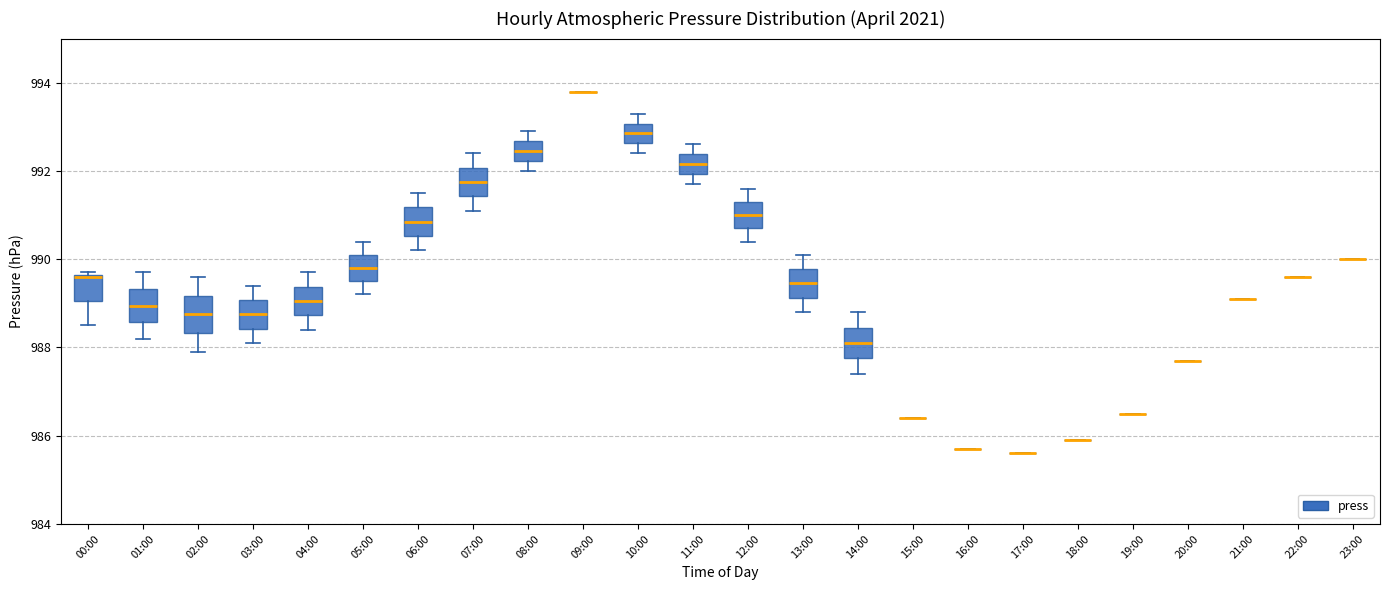

Reading left to right, read every box against the y-axis: the position of its median line, the range the box covers, and the ends of its whiskers. The values are not printed on the chart, so give them approximately, as read against the axis.

00:00: median 989.6, box 989.0 to 989.6, whiskers 988.6 to 989.8
01:00: median 989.0, box 988.6 to 989.4, whiskers 988.2 to 989.8
02:00: median 988.8, box 988.4 to 989.2, whiskers 988.0 to 989.6
03:00: median 988.8, box 988.4 to 989.0, whiskers 988.2 to 989.4
04:00: median 989.0, box 988.8 to 989.4, whiskers 988.4 to 989.8
05:00: median 989.8, box 989.6 to 990.2, whiskers 989.2 to 990.4
06:00: median 990.8, box 990.6 to 991.2, whiskers 990.2 to 991.6
07:00: median 991.8, box 991.4 to 992.0, whiskers 991.2 to 992.4
08:00: median 992.4, box 992.2 to 992.6, whiskers 992.0 to 993.0
09:00: box collapsed to a line at 993.8, whiskers 993.8 to 993.8
10:00: median 992.8, box 992.6 to 993.0, whiskers 992.4 to 993.4
11:00: median 992.2, box 992.0 to 992.4, whiskers 991.8 to 992.6
12:00: median 991.0, box 990.8 to 991.4, whiskers 990.4 to 991.6
13:00: median 989.4, box 989.2 to 989.8, whiskers 988.8 to 990.2
14:00: median 988.2, box 987.8 to 988.4, whiskers 987.4 to 988.8
15:00: box collapsed to a line at 986.4, whiskers 986.4 to 986.4
16:00: box collapsed to a line at 985.8, whiskers 985.8 to 985.8
17:00: box collapsed to a line at 985.6, whiskers 985.6 to 985.6
18:00: box collapsed to a line at 986.0, whiskers 986.0 to 986.0
19:00: box collapsed to a line at 986.6, whiskers 986.6 to 986.6
20:00: box collapsed to a line at 987.8, whiskers 987.8 to 987.8
21:00: box collapsed to a line at 989.2, whiskers 989.2 to 989.2
22:00: box collapsed to a line at 989.6, whiskers 989.6 to 989.6
23:00: box collapsed to a line at 990.0, whiskers 990.0 to 990.0